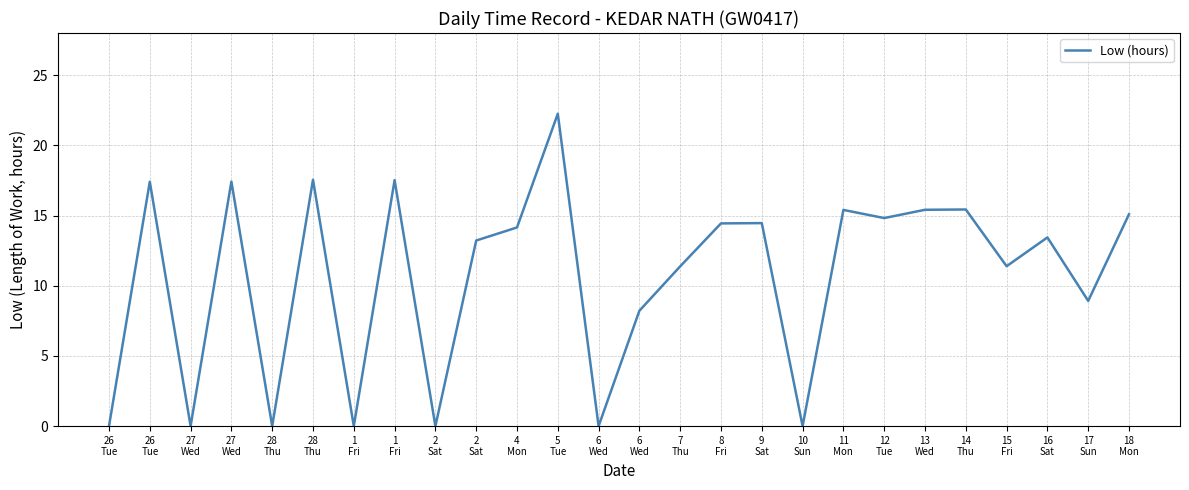

Does the chart display data point markers on the line(s)?

No